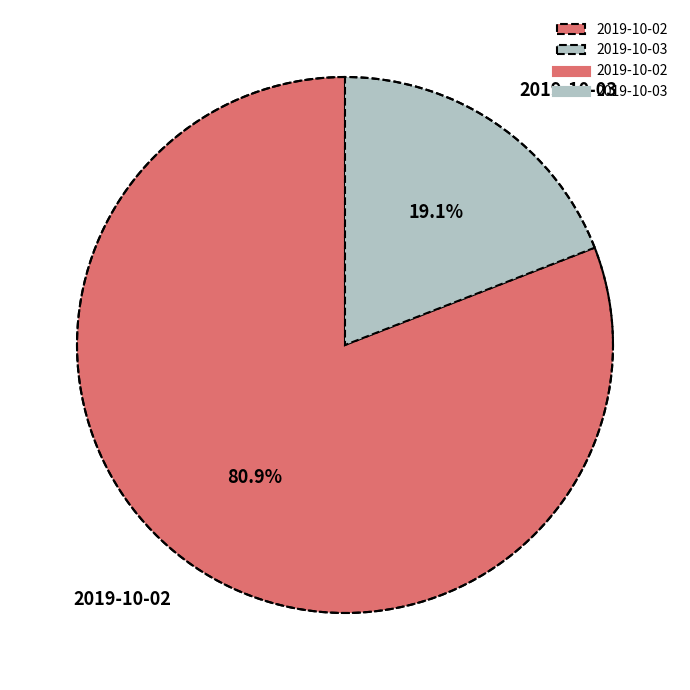

To the nearest percent, what is the combined percentage of 2019-10-03 and 2019-10-02?

100%